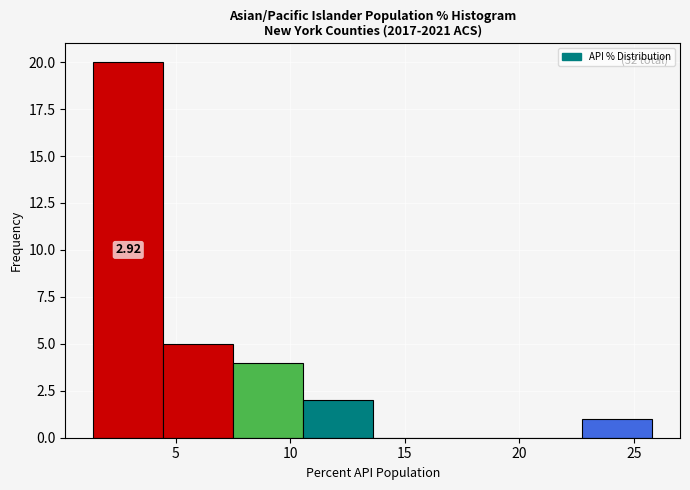

Which range on the x-axis has the tallest bar?

1.40 to 4.45